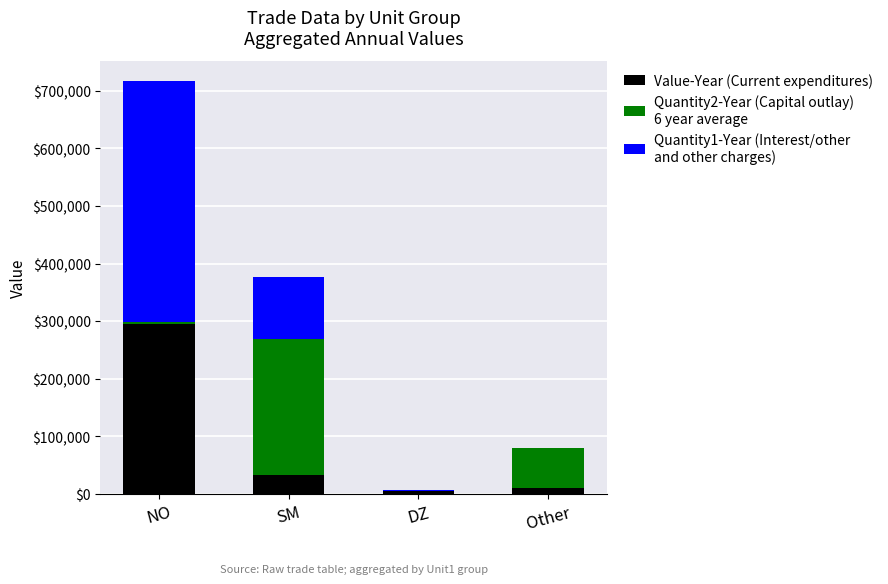

At which category is the sum across all series the highest?

NO